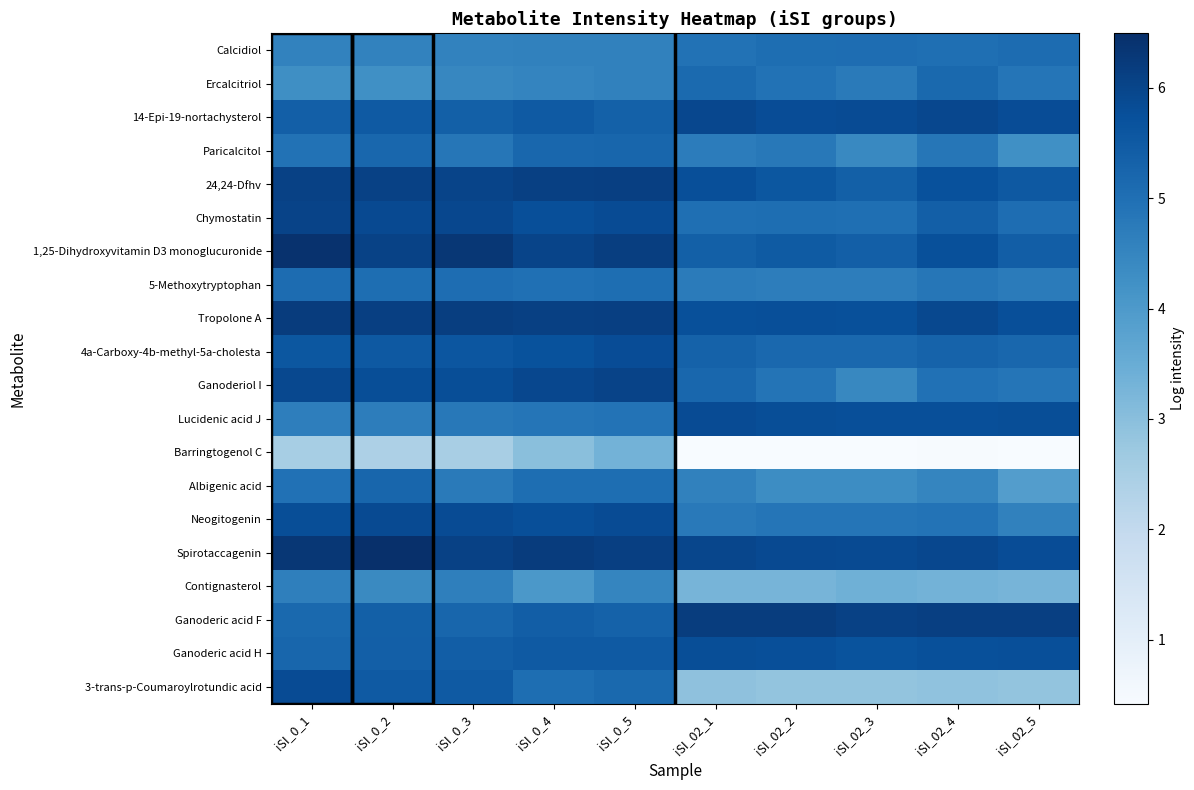

Which category has the lowest value across all series?

iSI_02_3